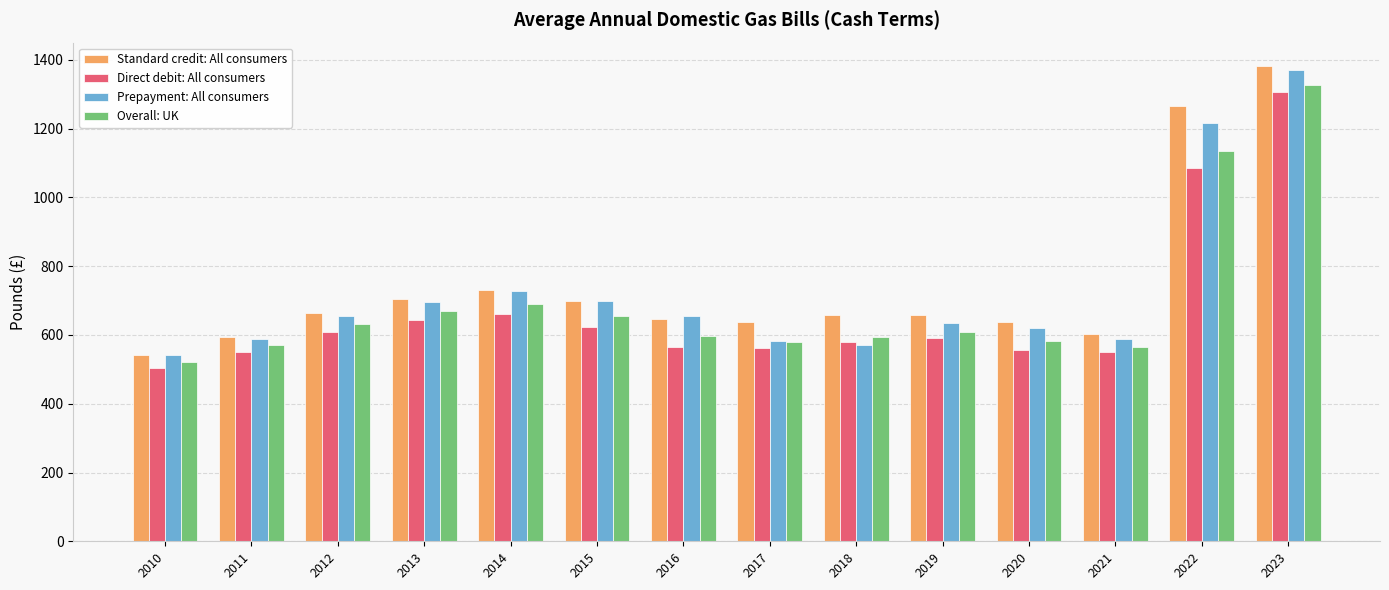

List the series in order of their overall mean, highest first.

Standard credit: All consumers, Prepayment: All consumers, Overall: UK, Direct debit: All consumers